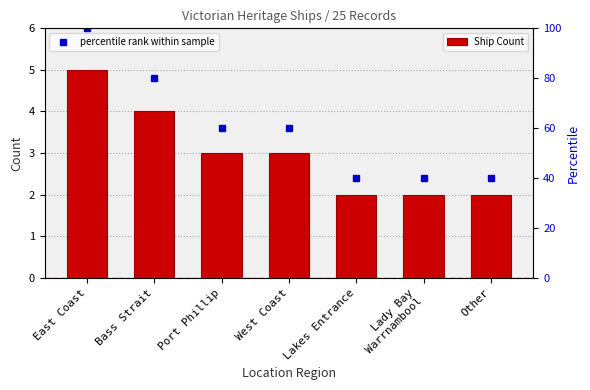

Reading left to right, list all the values displayed in this chart.

Ship Count: 5	4	3	3	2	2	2
percentile rank within sample: 100	80	60	60	40	40	40